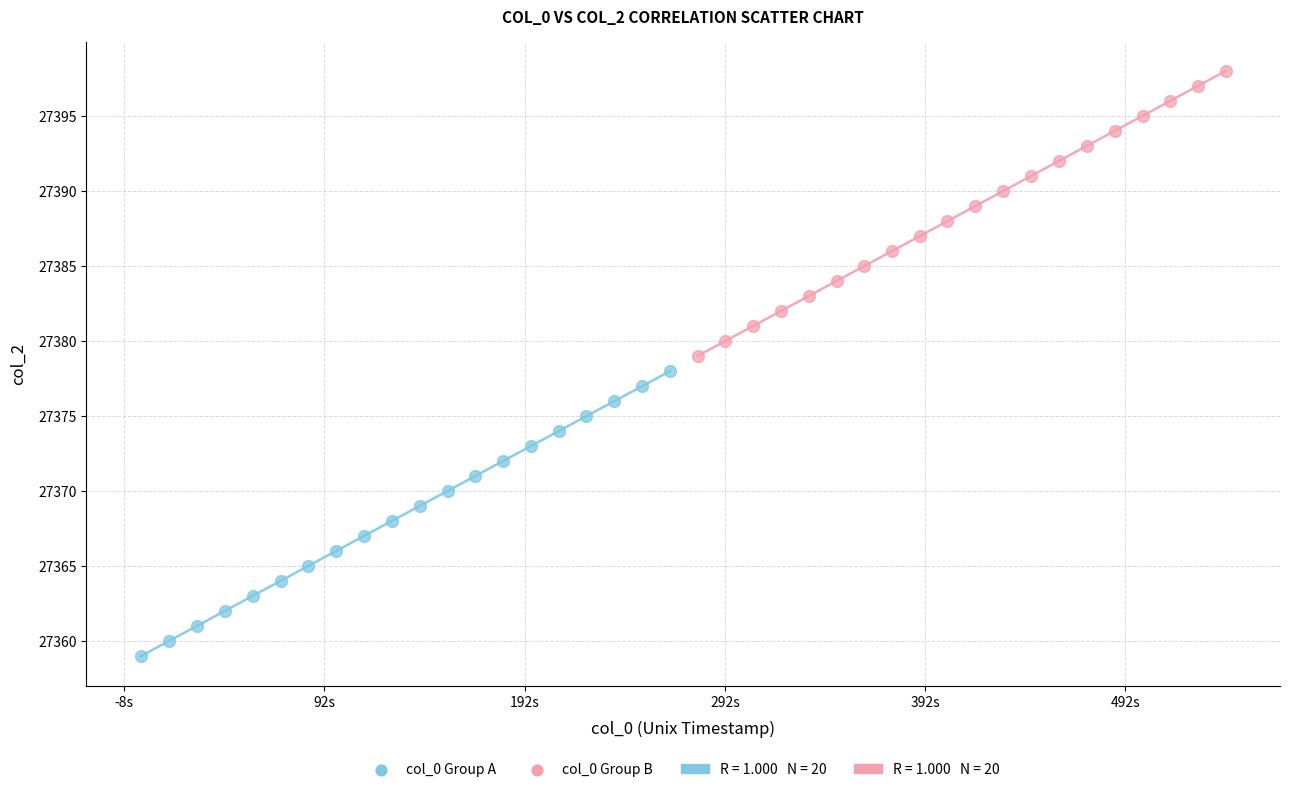

Which series contains the highest Y value?

col_0 Group B